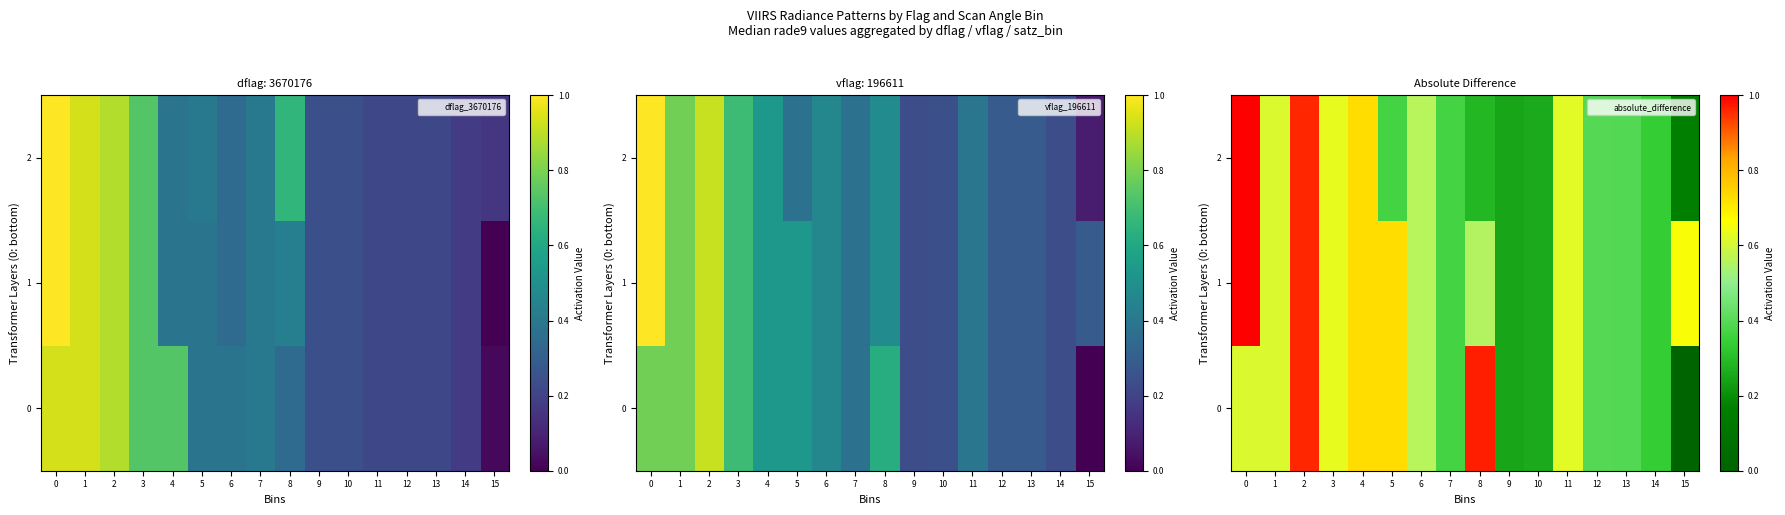

Where is 2 nearest to the value 0?

15